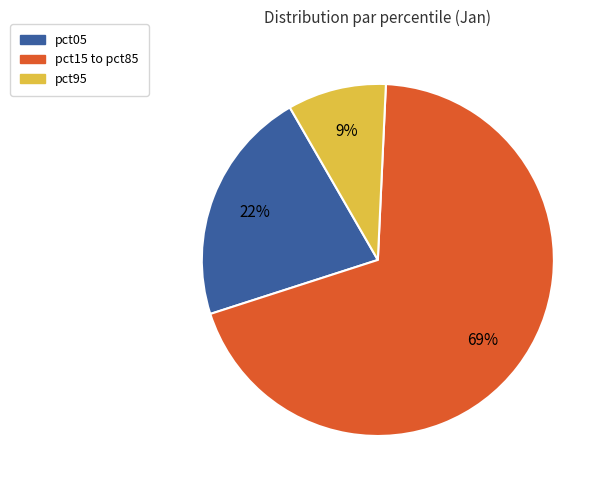

Between pct05 and pct15 to pct85, which is larger?

pct15 to pct85